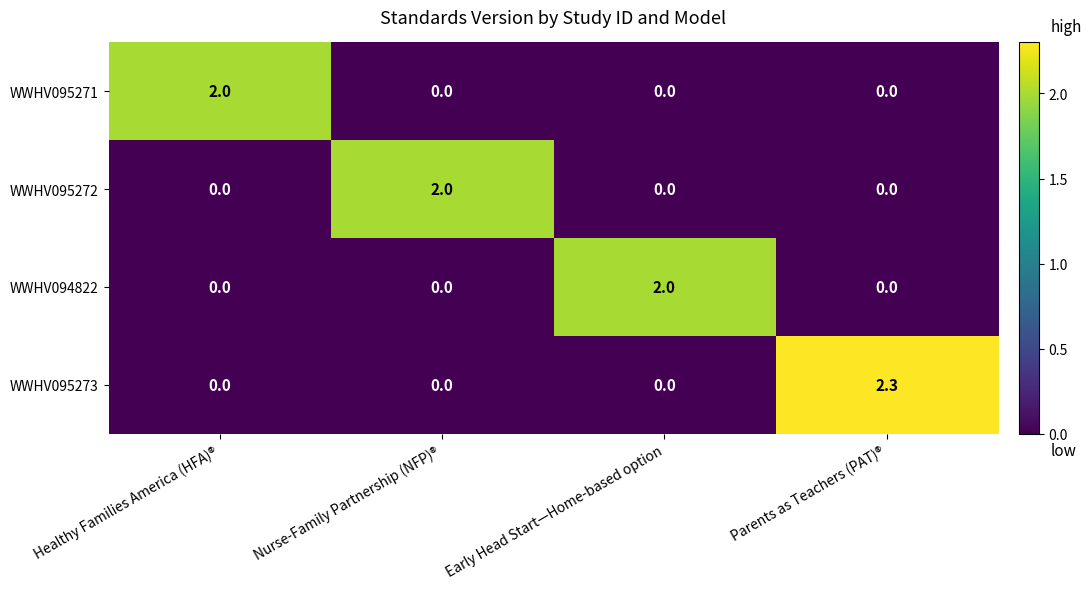

Reading left to right, transcribe all the data shown in this chart.

WWHV095271: Healthy Families America (HFA)®=2.0	Nurse-Family Partnership (NFP)®=0.0	Early Head Start—Home-based option=0.0	Parents as Teachers (PAT)®=0.0
WWHV095272: Healthy Families America (HFA)®=0.0	Nurse-Family Partnership (NFP)®=2.0	Early Head Start—Home-based option=0.0	Parents as Teachers (PAT)®=0.0
WWHV094822: Healthy Families America (HFA)®=0.0	Nurse-Family Partnership (NFP)®=0.0	Early Head Start—Home-based option=2.0	Parents as Teachers (PAT)®=0.0
WWHV095273: Healthy Families America (HFA)®=0.0	Nurse-Family Partnership (NFP)®=0.0	Early Head Start—Home-based option=0.0	Parents as Teachers (PAT)®=2.3